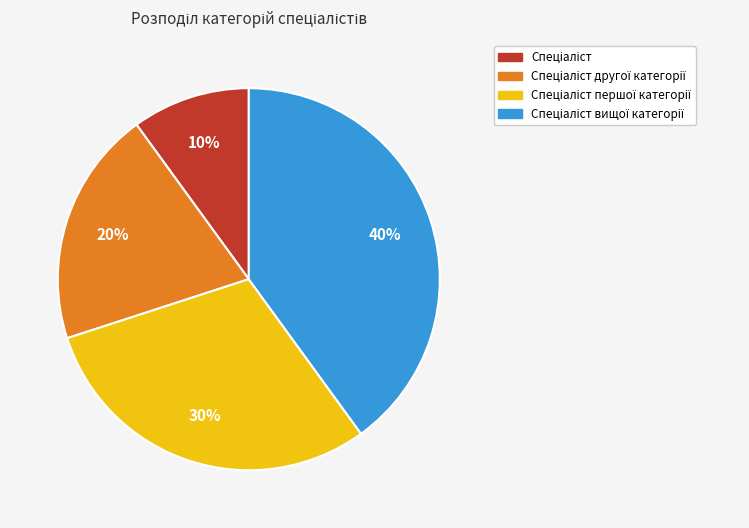

Is there a majority slice in this chart?

No